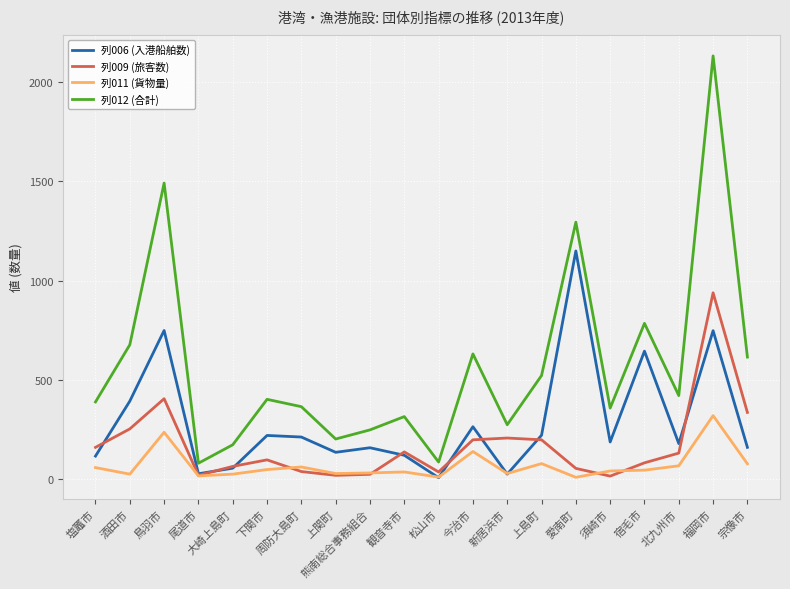

What is the minimum value shown in the chart?

7